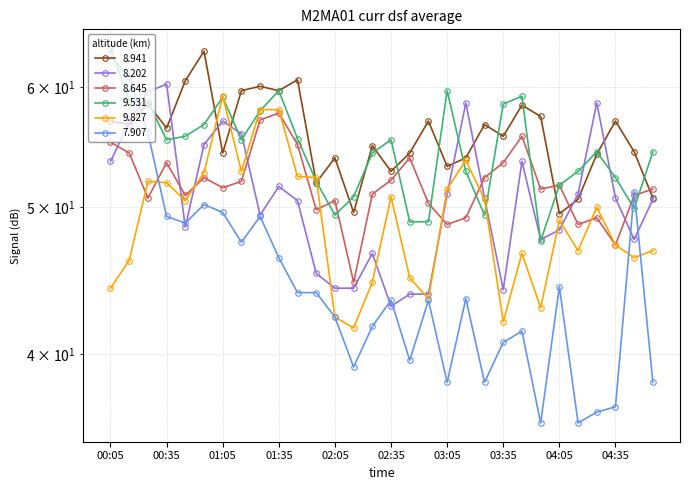

At how many categories does at least one series exceed 54?

25